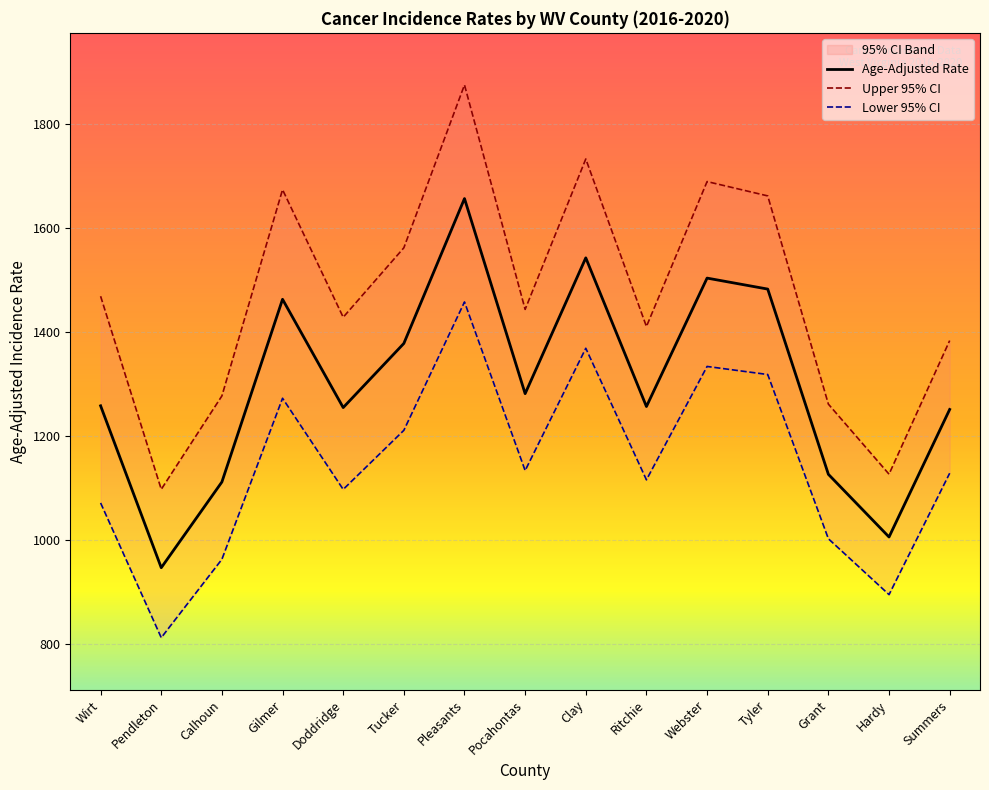

At which category is the sum across all series the highest?

Pleasants